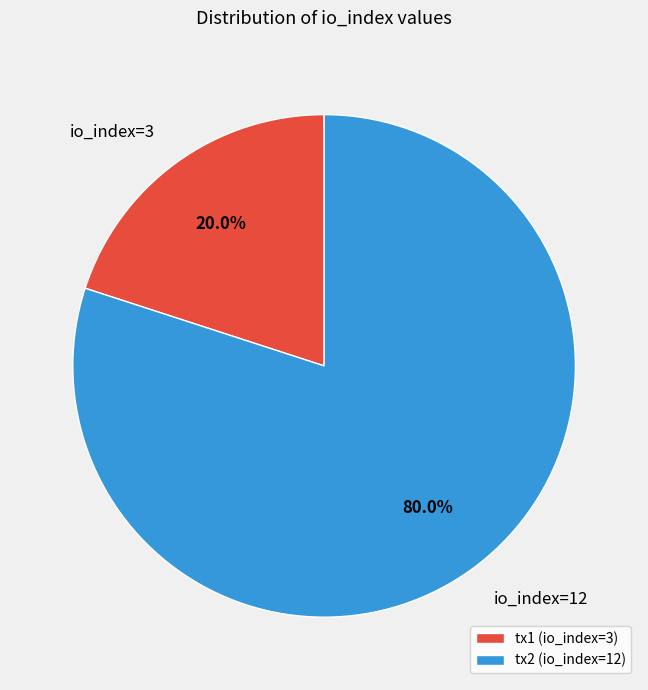

What is the smallest slice in the pie chart?

io_index=3